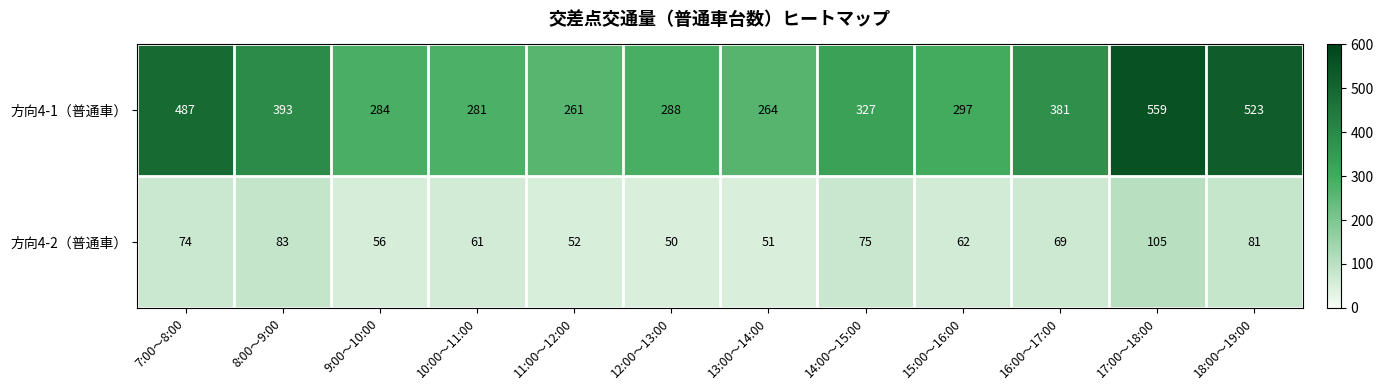

Between 9:00～10:00 and 13:00～14:00, which series saw the biggest shift?

方向4-1（普通車）